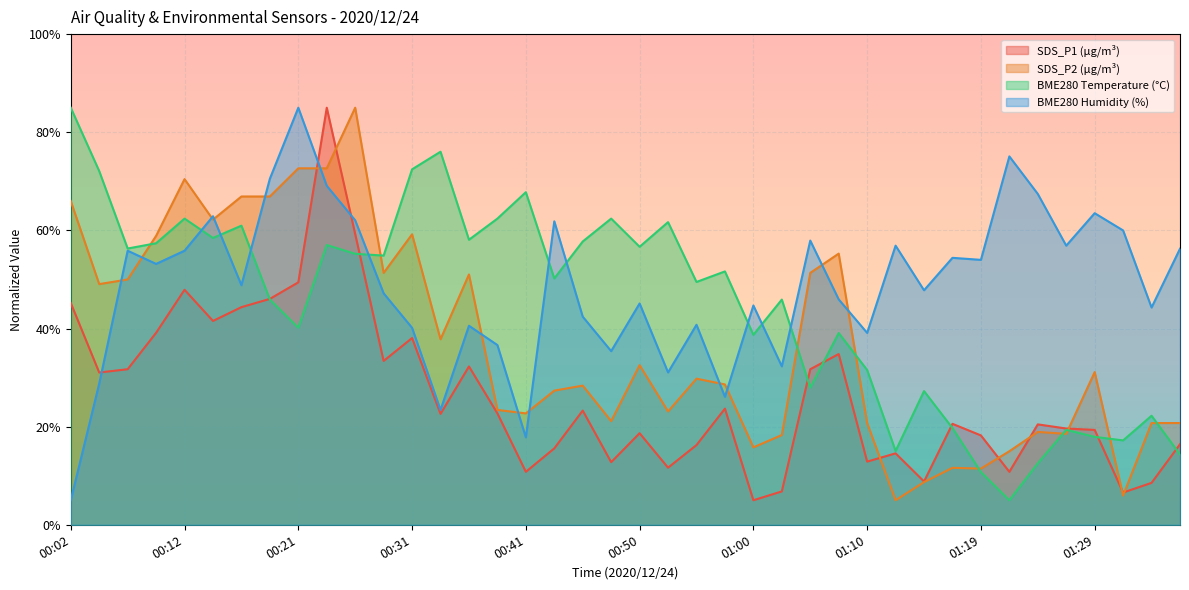

What is the sum of the BME280_humidity values at 00:45 and 00:58?

68.5